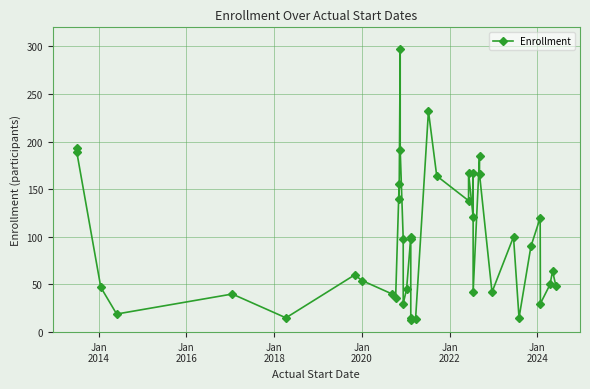

What is the value of the 6th point from the left?

15